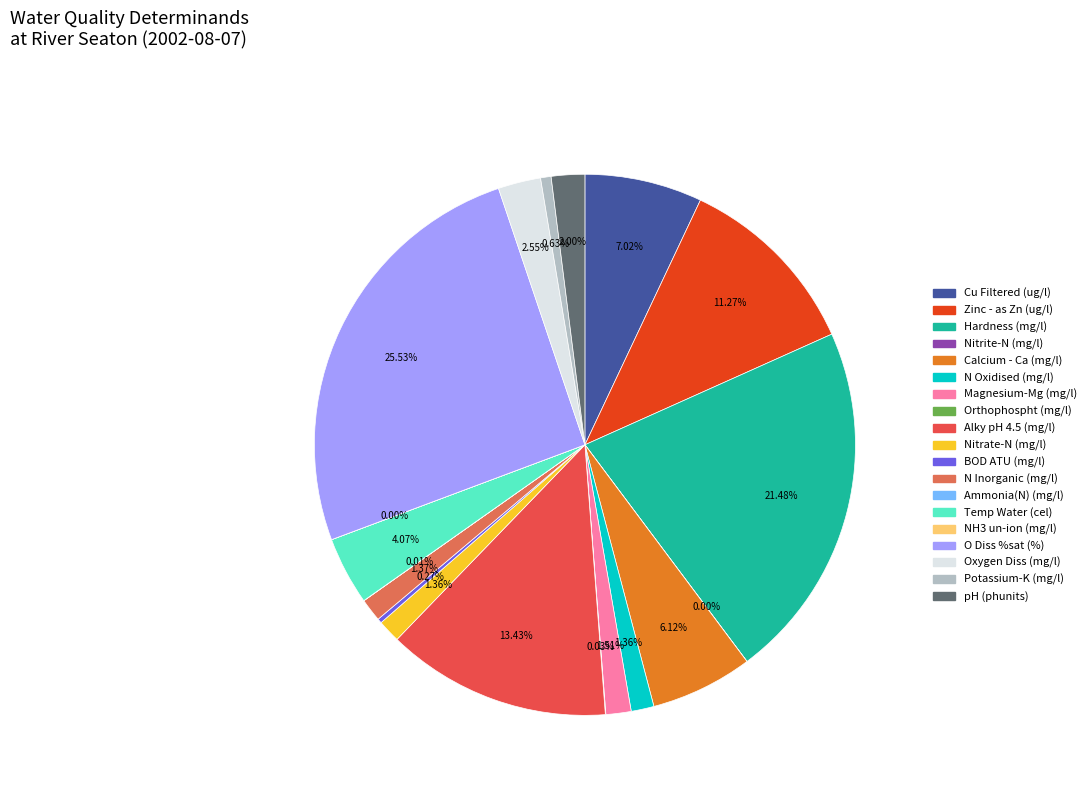

To the nearest percent, what is the difference between the largest and smallest slice percentages?

26%